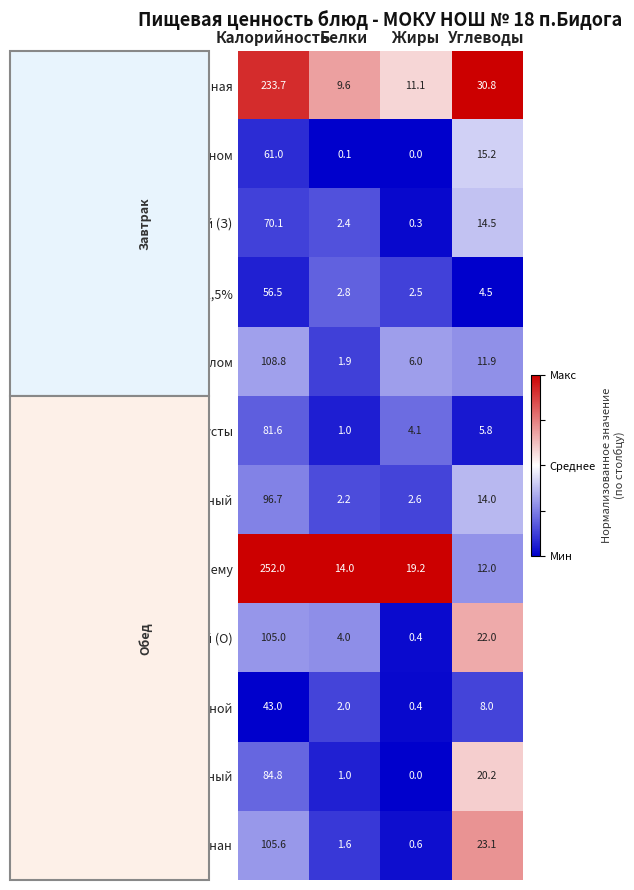

Which series has the largest total across all categories?

Жаркое по-домашнему